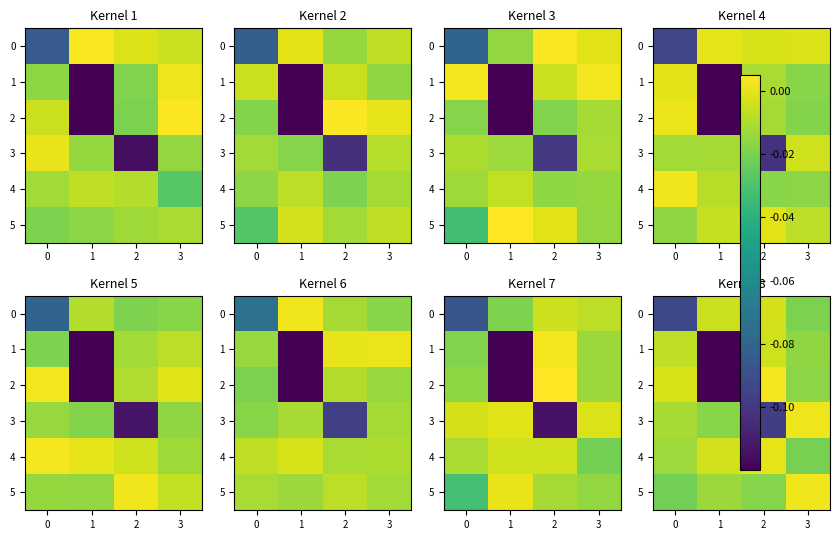

At 2, list the series in order from largest to smallest.

2, 4, 0, 1, 5, 3